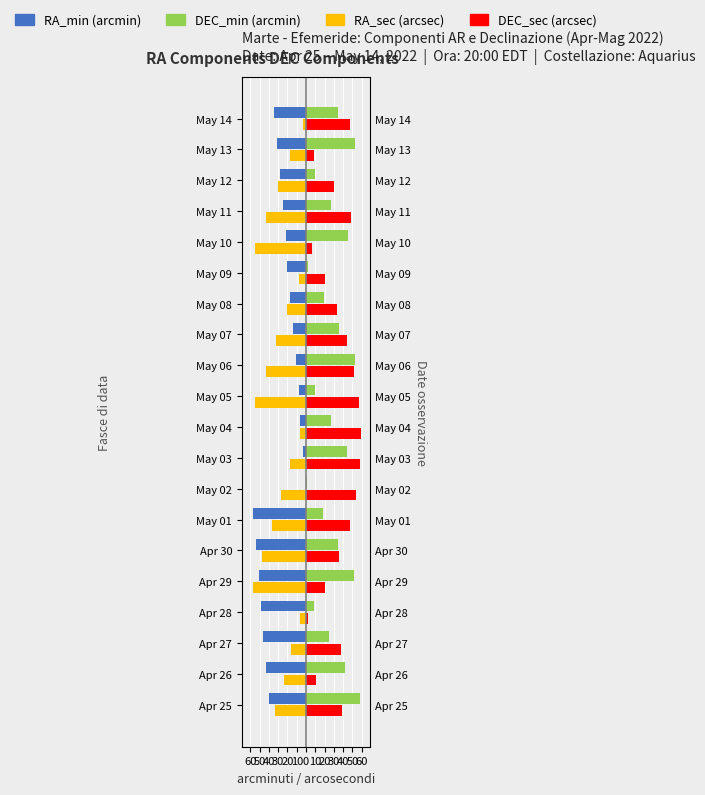

What is the difference between the highest and lowest values at Apr 29?

109